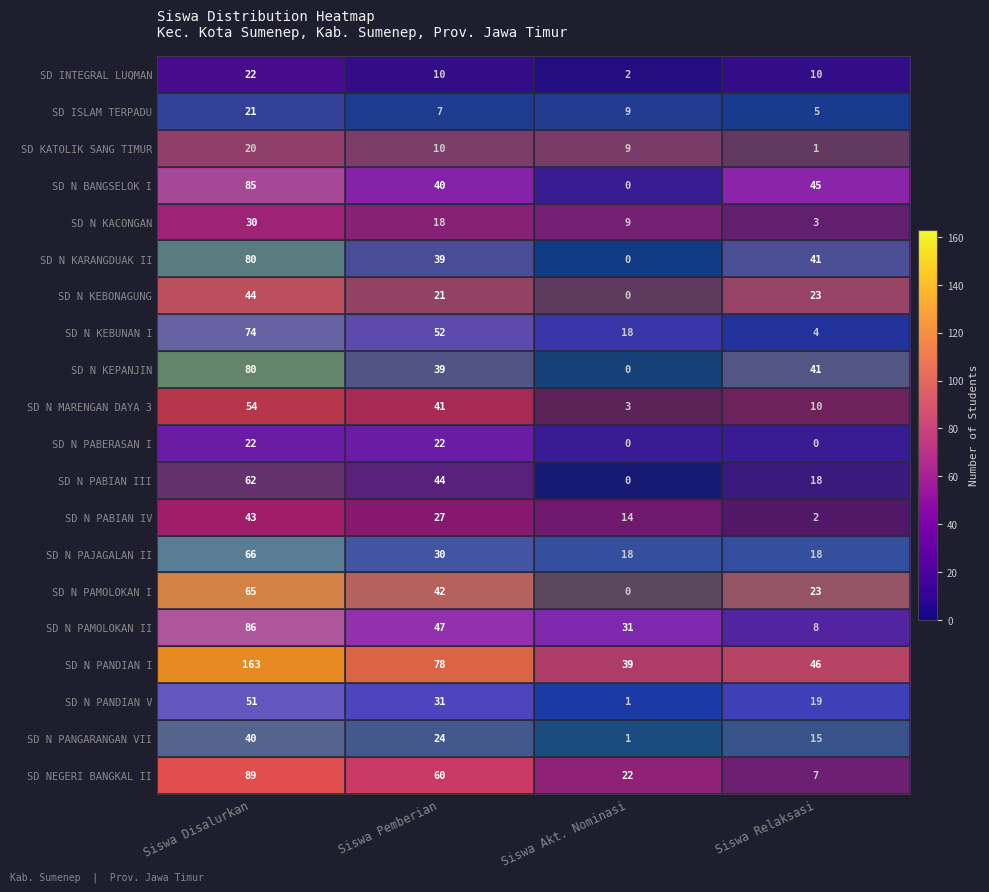

What is the difference between the highest and lowest values at Siswa Pemberian?

71